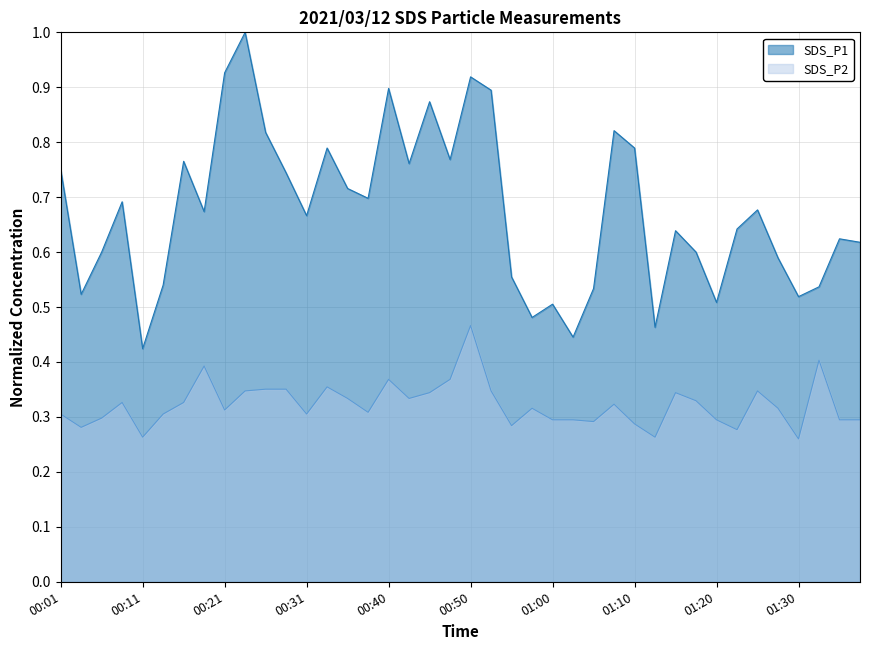

List the series in order of their overall mean, lowest first.

SDS_P2, SDS_P1